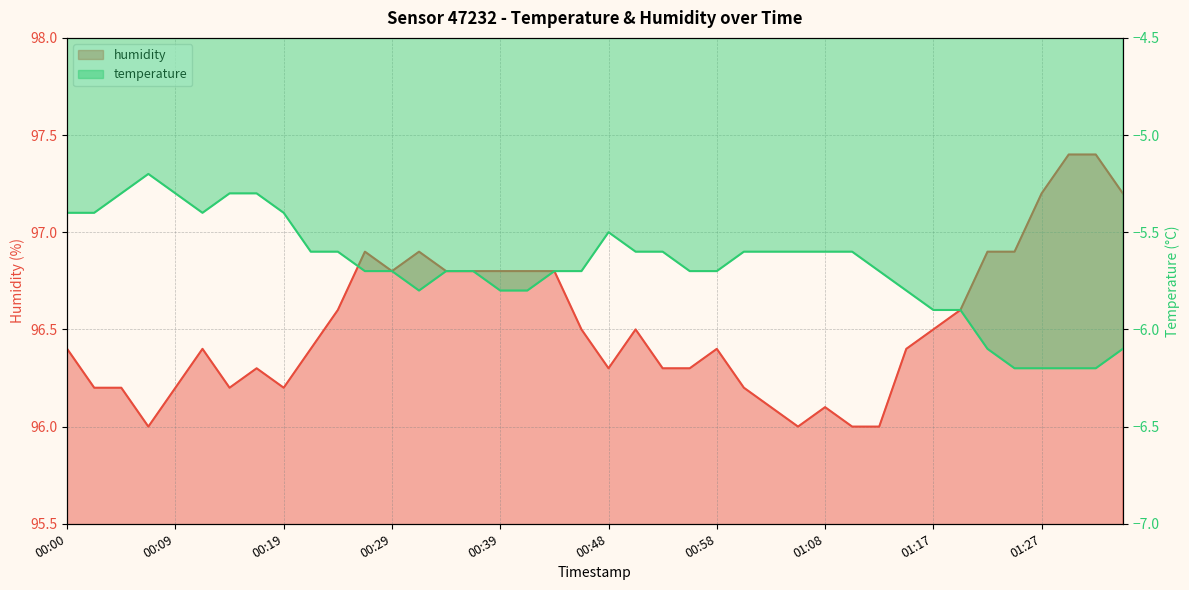

What is the sum of the humidity values at 01:22 and 01:30?

194.3